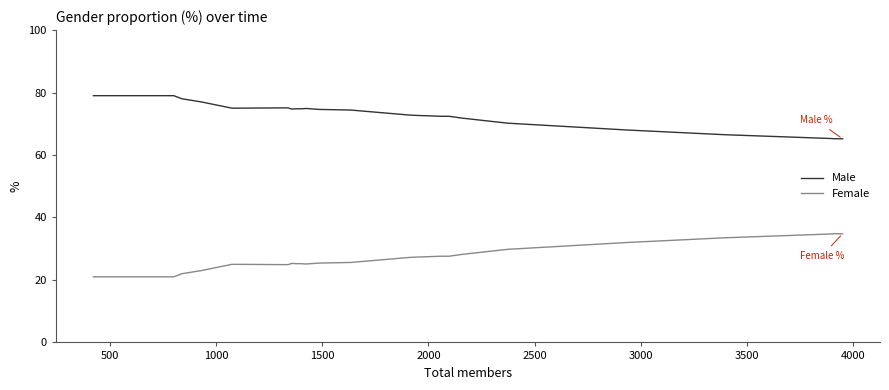

Rank the series by their average value, from highest to lowest.

Male, Female